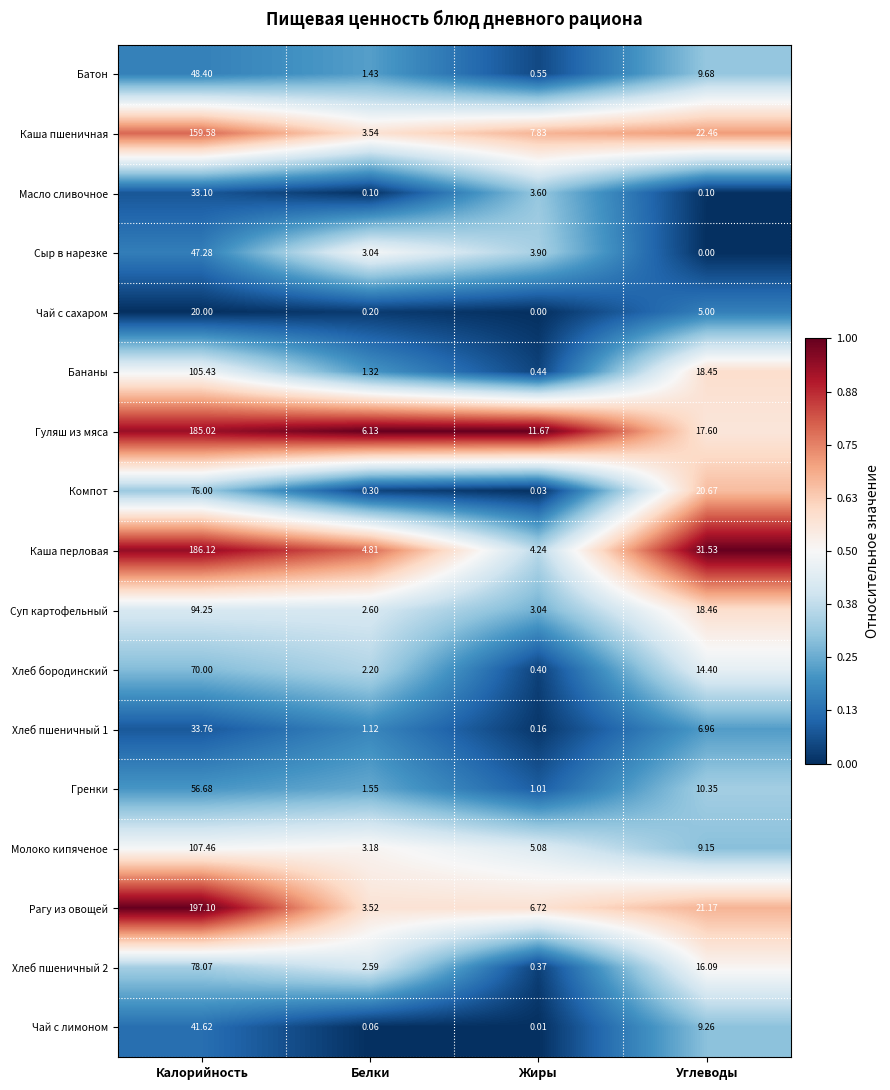

At which category does the chart reach its peak across all series?

Калорийность